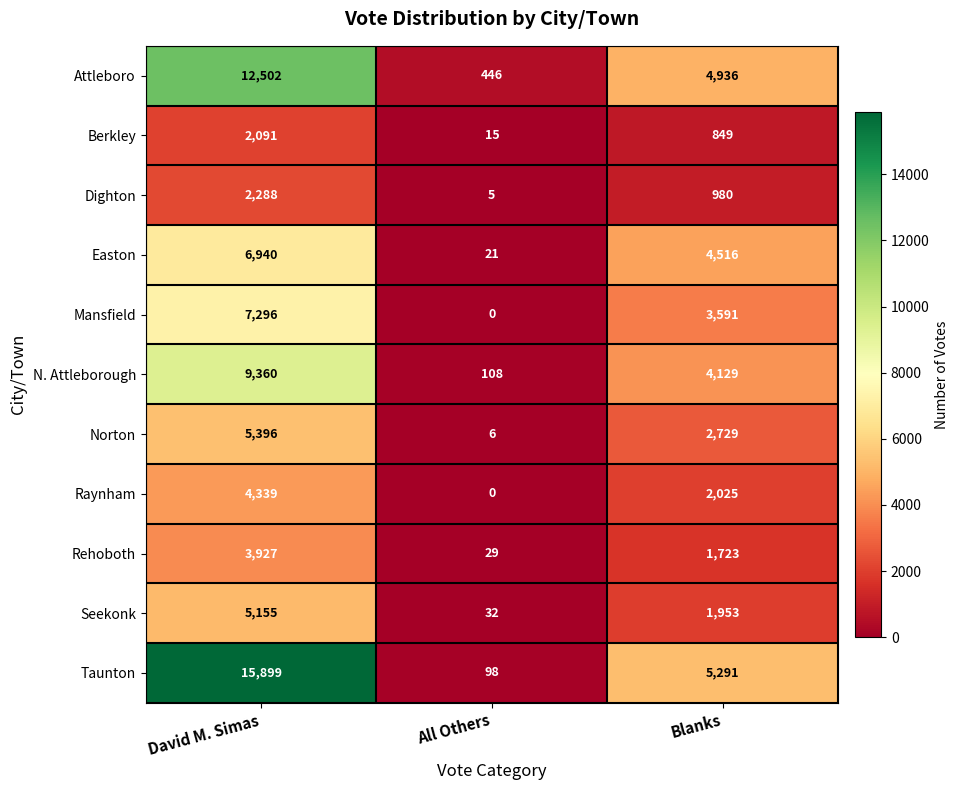

Which category has the highest value in the N. Attleborough series?

David M. Simas